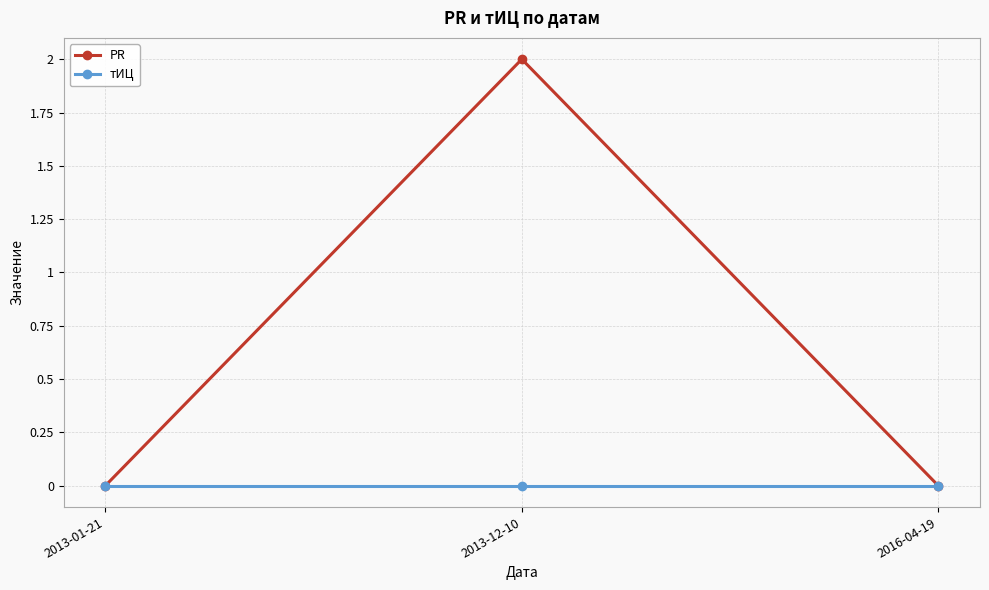

Which series changed the most between 2013-12-10 and 2016-04-19?

PR